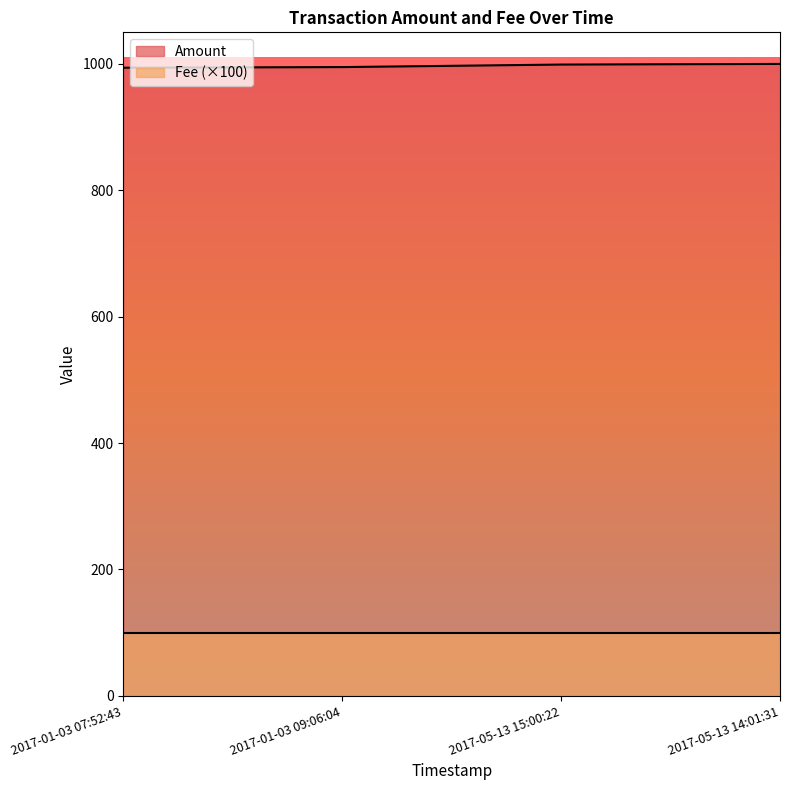

List the labels in order of value, smallest first.

2017-01-03 07:52:43, 2017-01-03 09:06:04, 2017-05-13 15:00:22, 2017-05-13 14:01:31